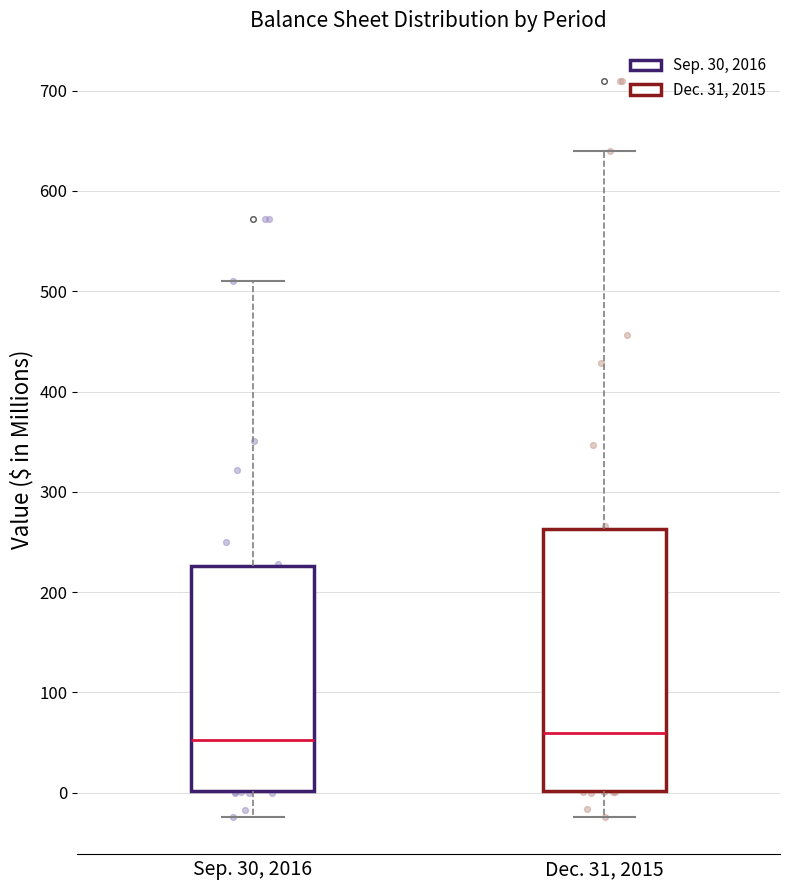

Reading left to right, read every box against the y-axis: the position of its median line, the range the box covers, and the ends of its whiskers. The values are not printed on the chart, so give them approximately, as read against the axis.

Sep. 30, 2016: median 50, box 0 to 230, whiskers -20 to 510
Dec. 31, 2015: median 60, box 0 to 260, whiskers -20 to 640